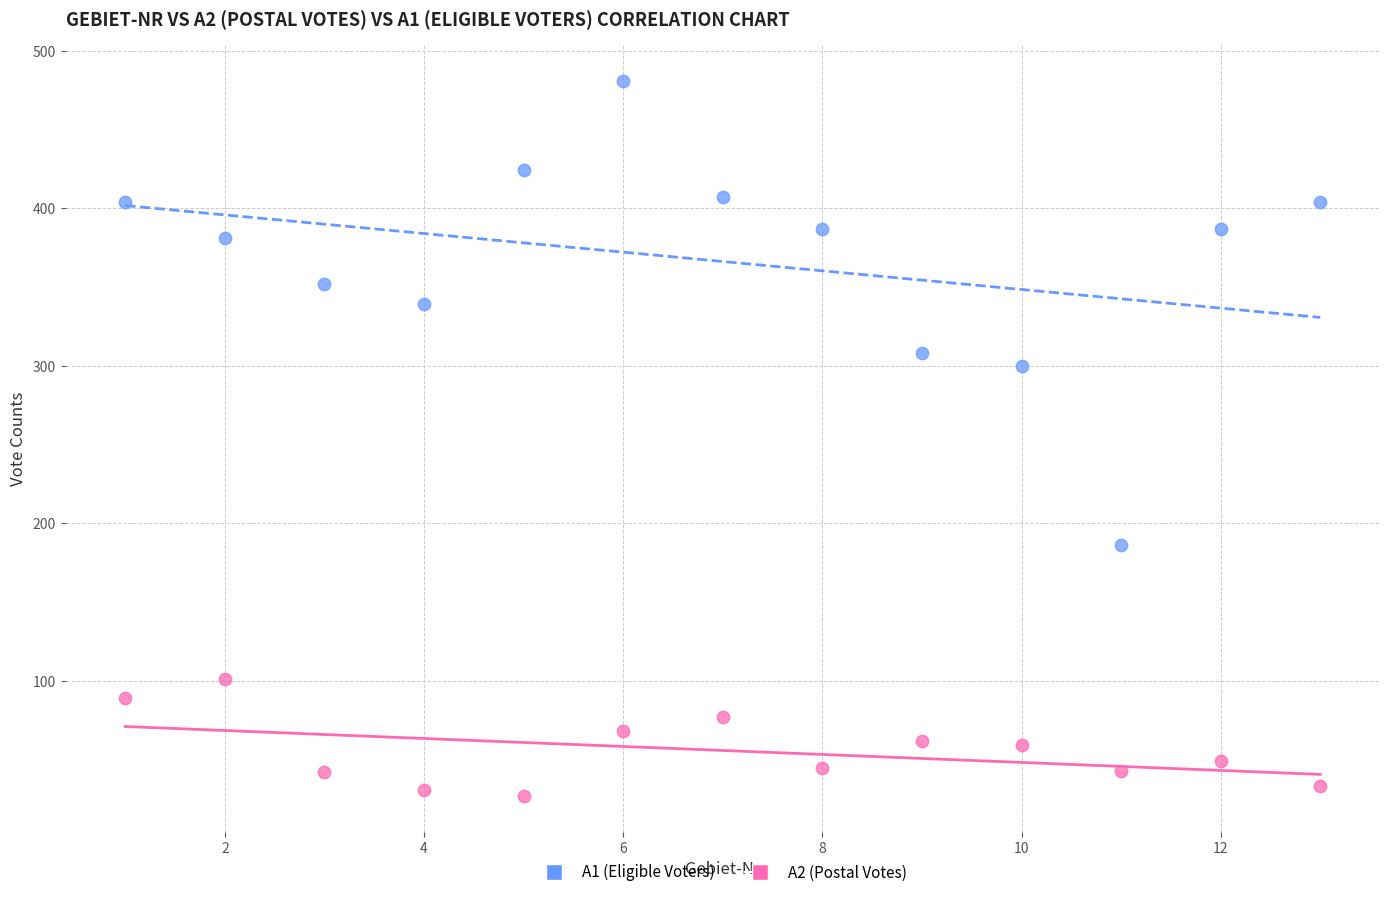

Which series contains the lowest Y value?

A2 (Postal Votes)